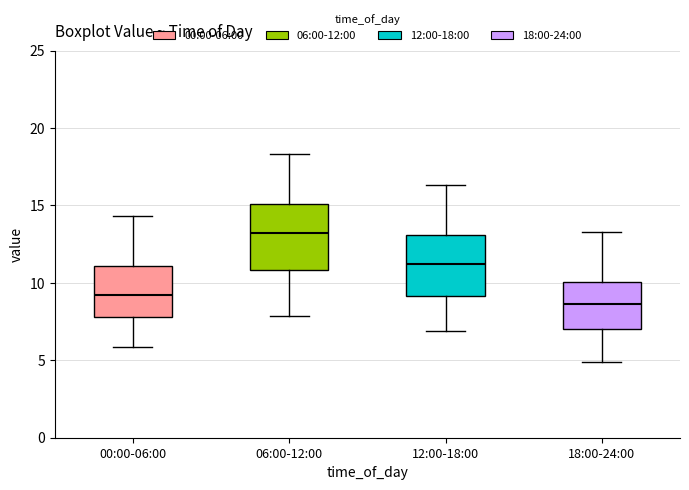

Reading left to right, transcribe this box plot: for each box, give where its median line is, the range the box spans, and where its two whiskers end, as read against the y-axis. The values are not printed on the chart, so give them approximately, as read against the axis.

00:00-06:00: median 9.0, box 8.0 to 11.0, whiskers 6.0 to 14.5
06:00-12:00: median 13.0, box 11.0 to 15.0, whiskers 8.0 to 18.5
12:00-18:00: median 11.0, box 9.0 to 13.0, whiskers 7.0 to 16.5
18:00-24:00: median 8.5, box 7.0 to 10.0, whiskers 5.0 to 13.5